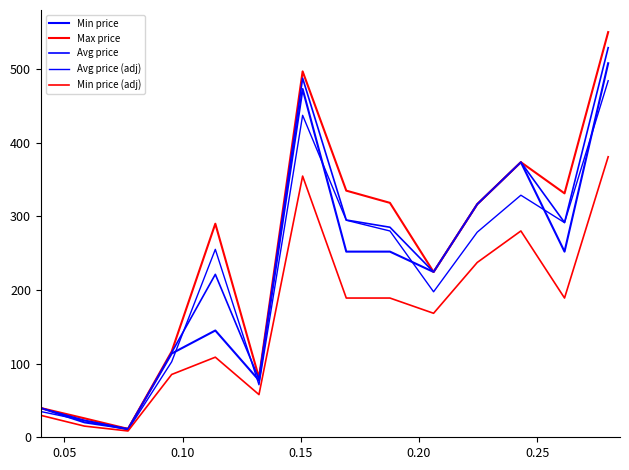

What is the smallest value displayed?

8.6